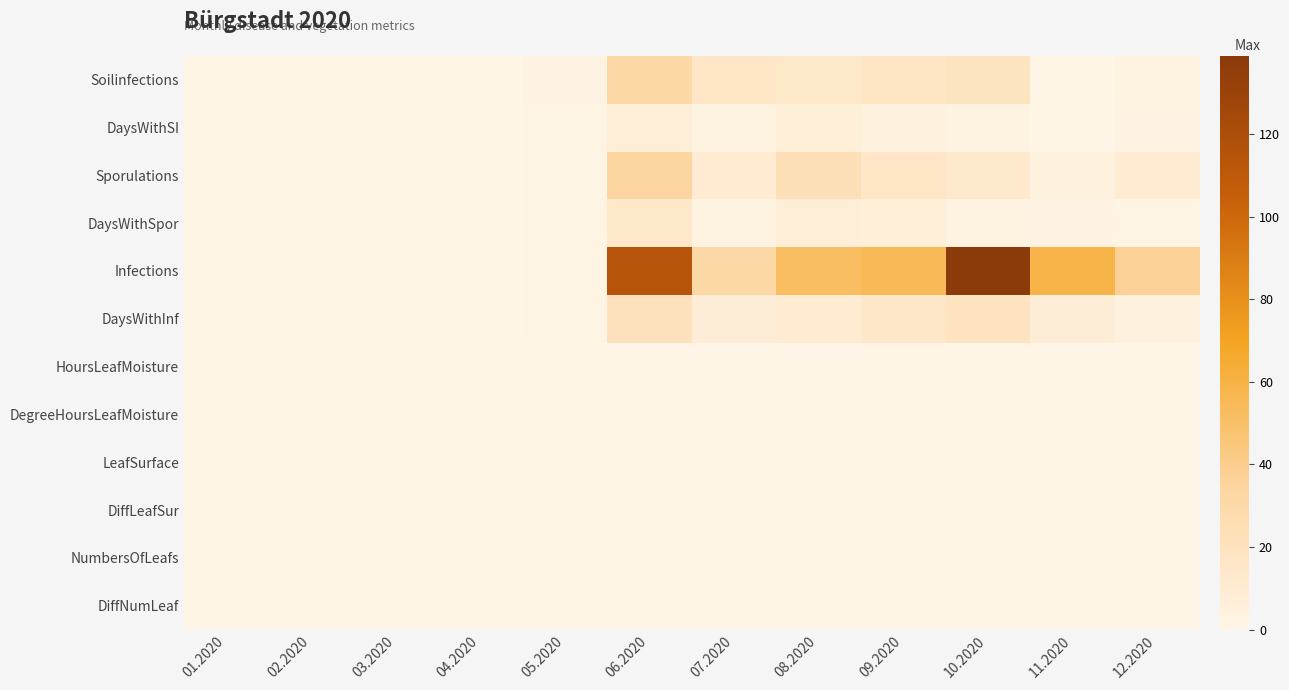

Reading left to right, extract all data points from this chart.

Soilinfections: 01.2020=0	02.2020=0	03.2020=0	04.2020=0	05.2020=2	06.2020=31	07.2020=16	08.2020=14	09.2020=17	10.2020=18	11.2020=0	12.2020=3
DaysWithSI: 01.2020=0	02.2020=0	03.2020=0	04.2020=0	05.2020=1	06.2020=7	07.2020=3	08.2020=6	09.2020=4	10.2020=3	11.2020=0	12.2020=2
Sporulations: 01.2020=0	02.2020=0	03.2020=0	04.2020=0	05.2020=1	06.2020=34	07.2020=10	08.2020=23	09.2020=16	10.2020=12	11.2020=4	12.2020=10
DaysWithSpor: 01.2020=0	02.2020=0	03.2020=0	04.2020=0	05.2020=1	06.2020=14	07.2020=3	08.2020=7	09.2020=6	10.2020=3	11.2020=2	12.2020=1
Infections: 01.2020=0	02.2020=0	03.2020=0	04.2020=0	05.2020=1	06.2020=115	07.2020=31	08.2020=52	09.2020=55	10.2020=139	11.2020=59	12.2020=37
DaysWithInf: 01.2020=0	02.2020=0	03.2020=0	04.2020=0	05.2020=1	06.2020=21	07.2020=8	08.2020=10	09.2020=15	10.2020=19	11.2020=8	12.2020=4
HoursLeafMoisture: 01.2020=0	02.2020=0	03.2020=0	04.2020=0	05.2020=0	06.2020=0	07.2020=0	08.2020=0	09.2020=0	10.2020=0	11.2020=0	12.2020=0
DegreeHoursLeafMoisture: 01.2020=0	02.2020=0	03.2020=0	04.2020=0	05.2020=0	06.2020=0	07.2020=0	08.2020=0	09.2020=0	10.2020=0	11.2020=0	12.2020=0
LeafSurface: 01.2020=0	02.2020=0	03.2020=0	04.2020=0	05.2020=0	06.2020=0	07.2020=0	08.2020=0	09.2020=0	10.2020=0	11.2020=0	12.2020=0
DiffLeafSur: 01.2020=0	02.2020=0	03.2020=0	04.2020=0	05.2020=0	06.2020=0	07.2020=0	08.2020=0	09.2020=0	10.2020=0	11.2020=0	12.2020=0
NumbersOfLeafs: 01.2020=0	02.2020=0	03.2020=0	04.2020=0	05.2020=0	06.2020=0	07.2020=0	08.2020=0	09.2020=0	10.2020=0	11.2020=0	12.2020=0
DiffNumLeaf: 01.2020=0	02.2020=0	03.2020=0	04.2020=0	05.2020=0	06.2020=0	07.2020=0	08.2020=0	09.2020=0	10.2020=0	11.2020=0	12.2020=0